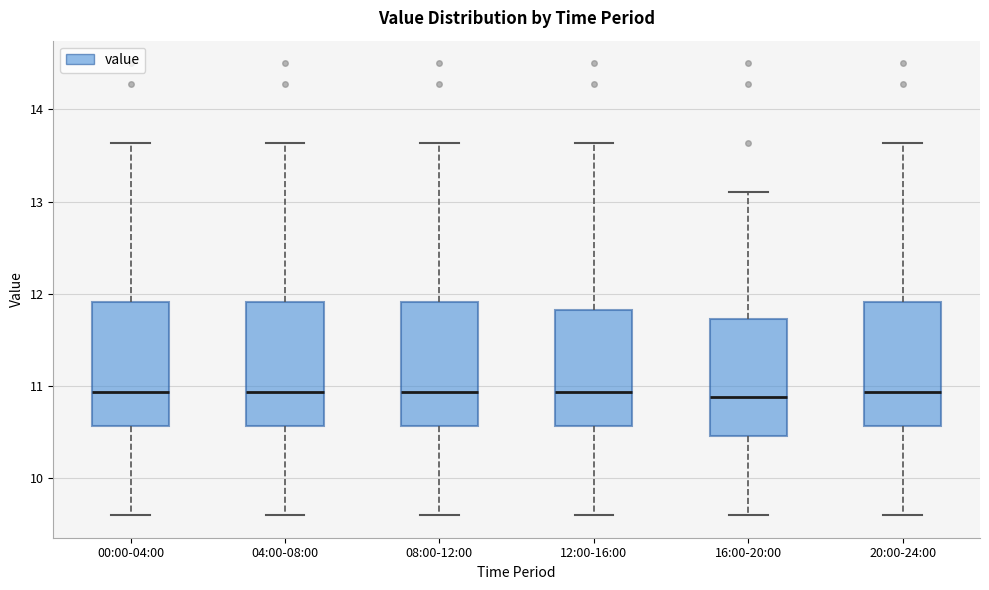

Where is the lower edge of the box for 20:00-24:00 on the y-axis? The values are not printed on the chart, so give them approximately, as read against the axis.

10.6